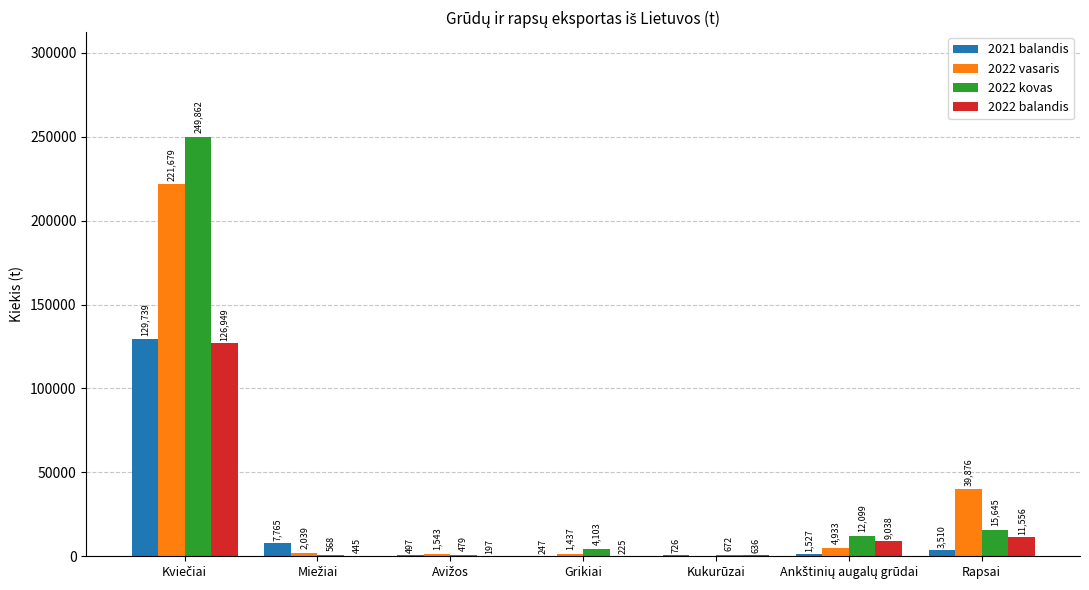

What is the highest value of the 2022 balandis series?

126949.4